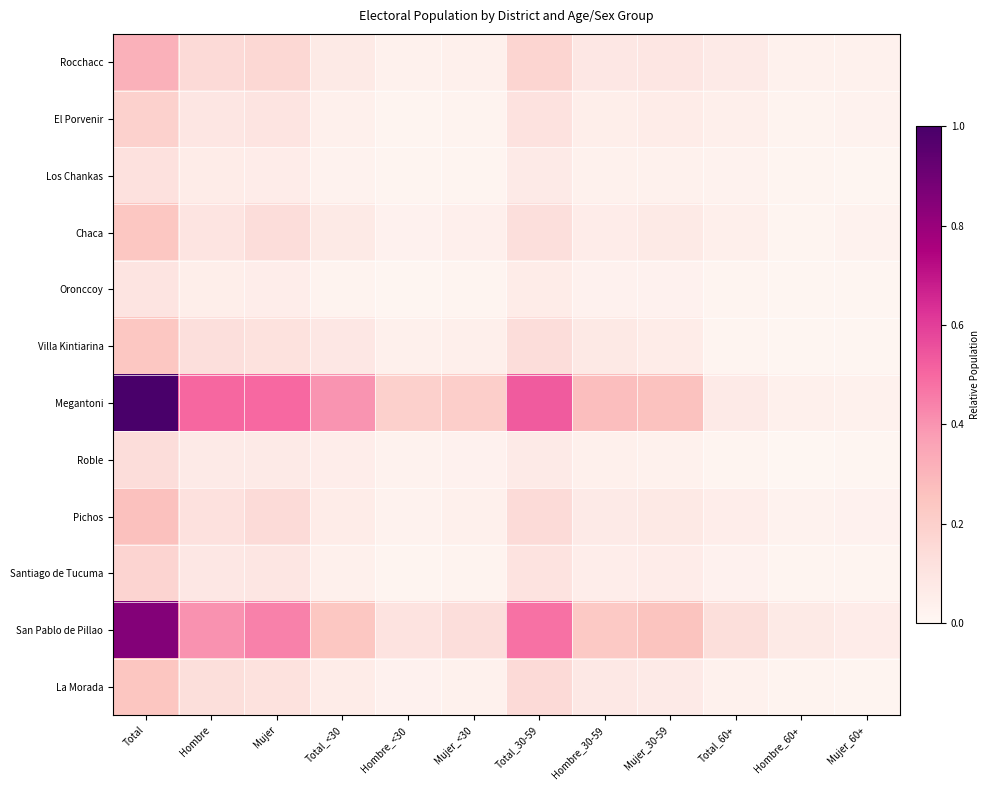

Which series has the largest total across all categories?

Megantoni